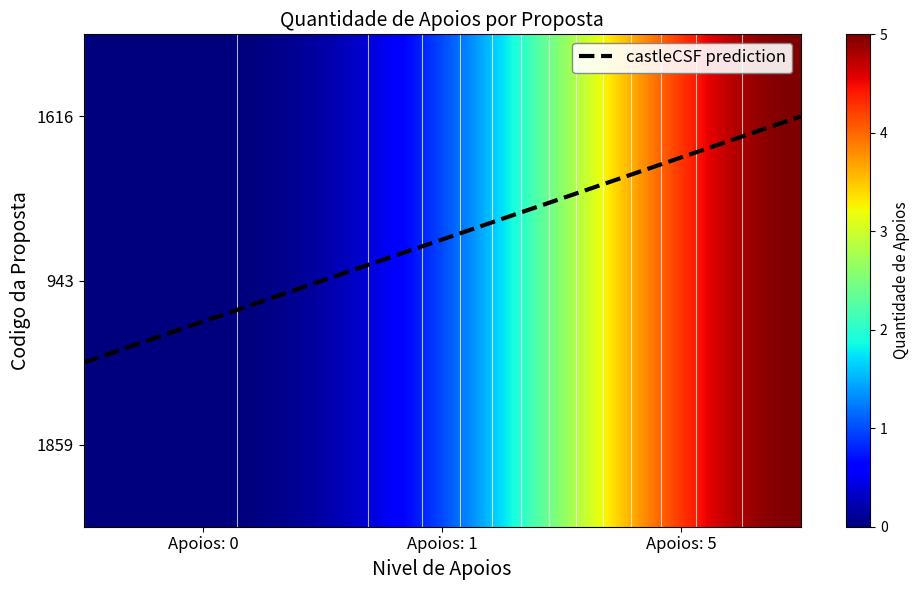

Reading right to left, extract all data points from this chart.

1859: 5	1	0
943: 5	1	0
1616: 5	1	0